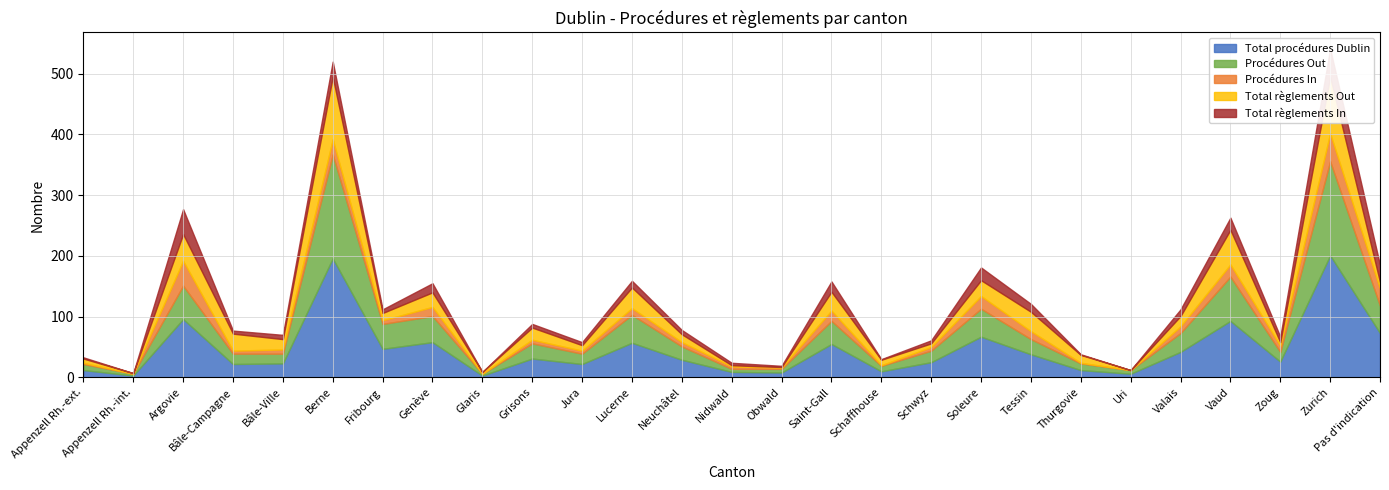

What is the average value of the Total procédures Dublin series?

47